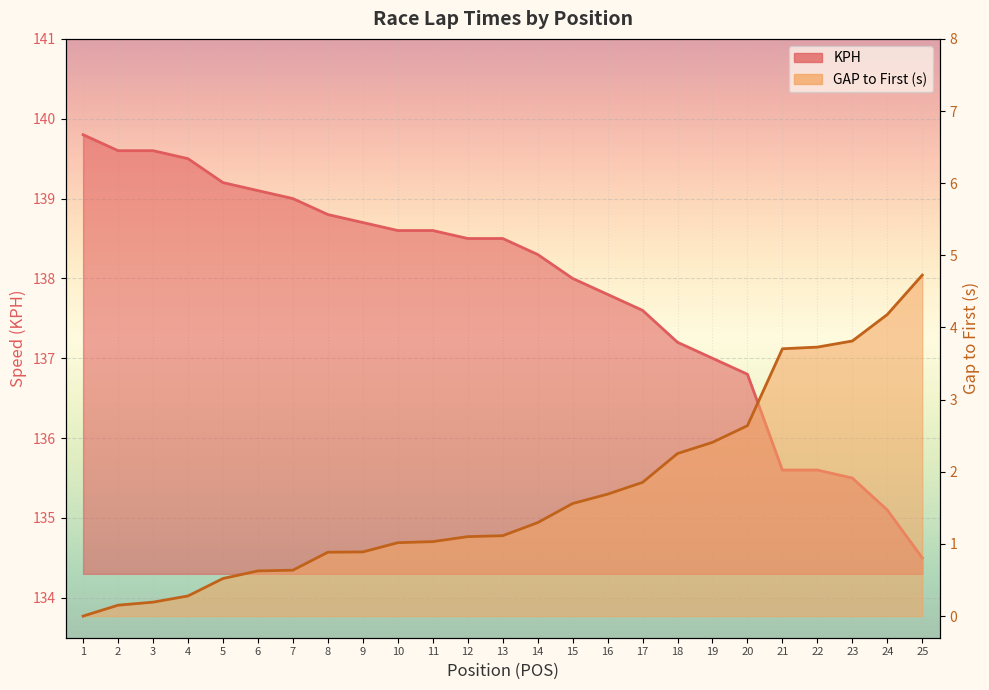

What is the sum of the GAP_FIRST values at 7 and 15?

2.2